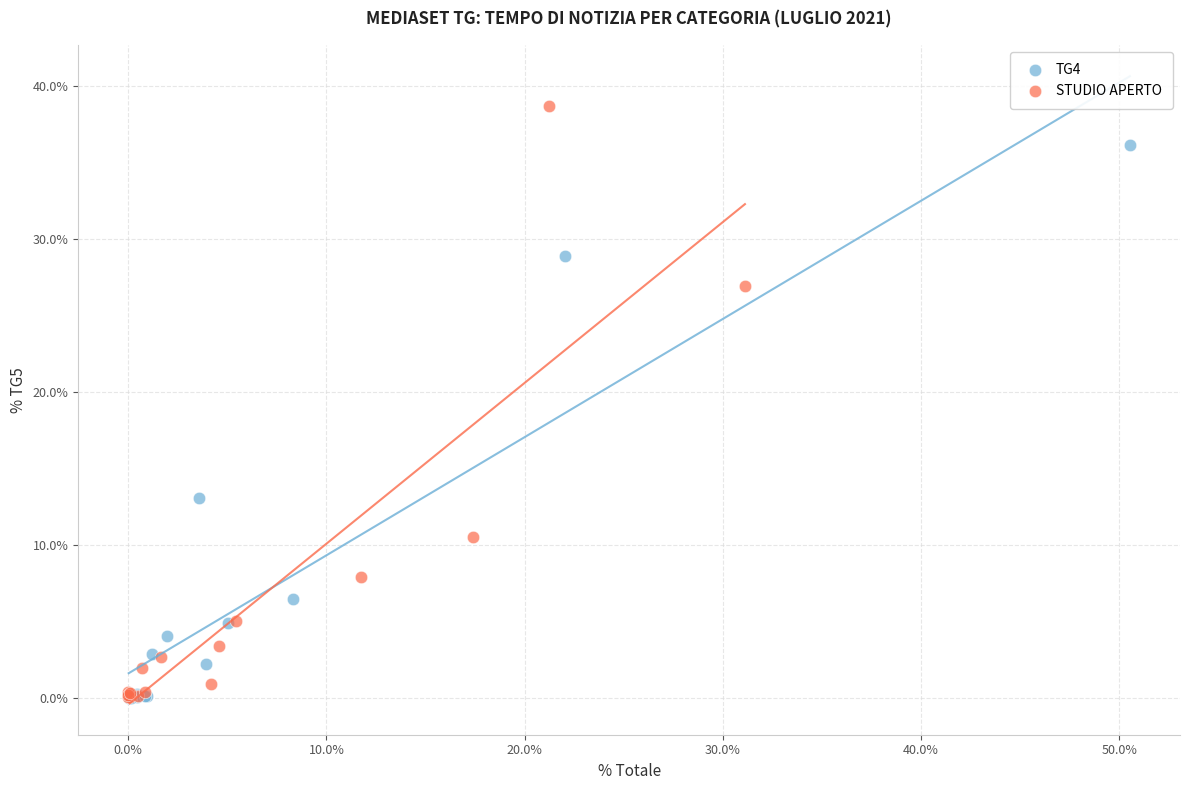

Which series reaches the maximum Y coordinate?

STUDIO APERTO